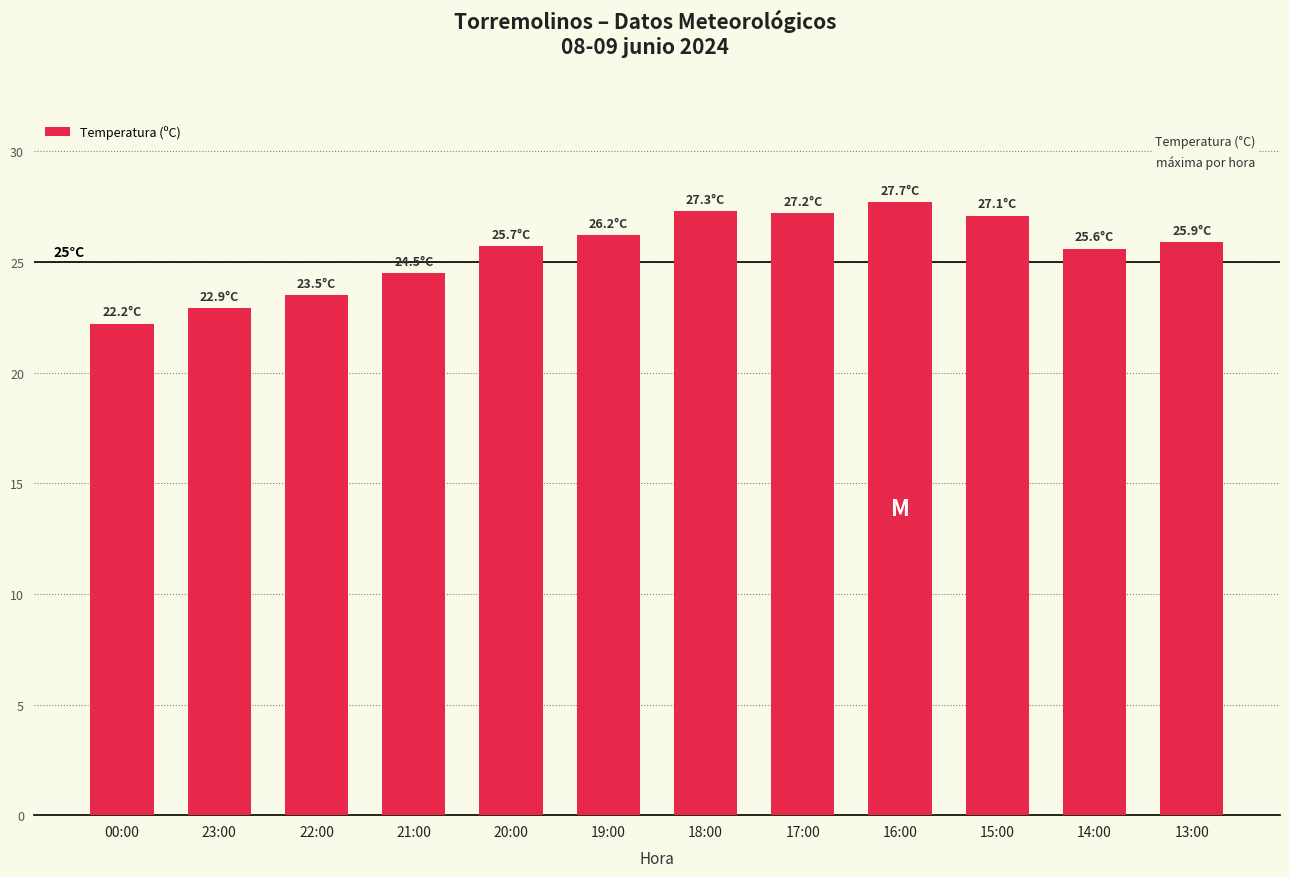

Where does the data first go above 25?

20:00